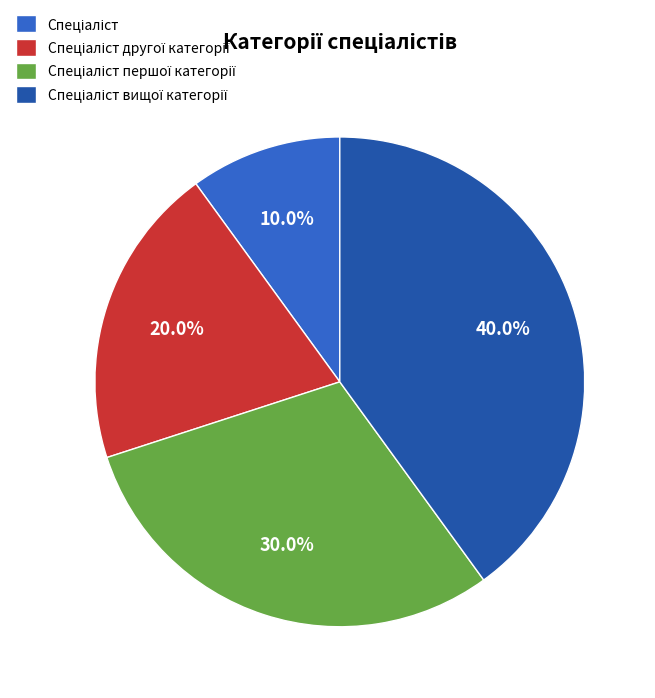

Does any single category account for the majority?

No